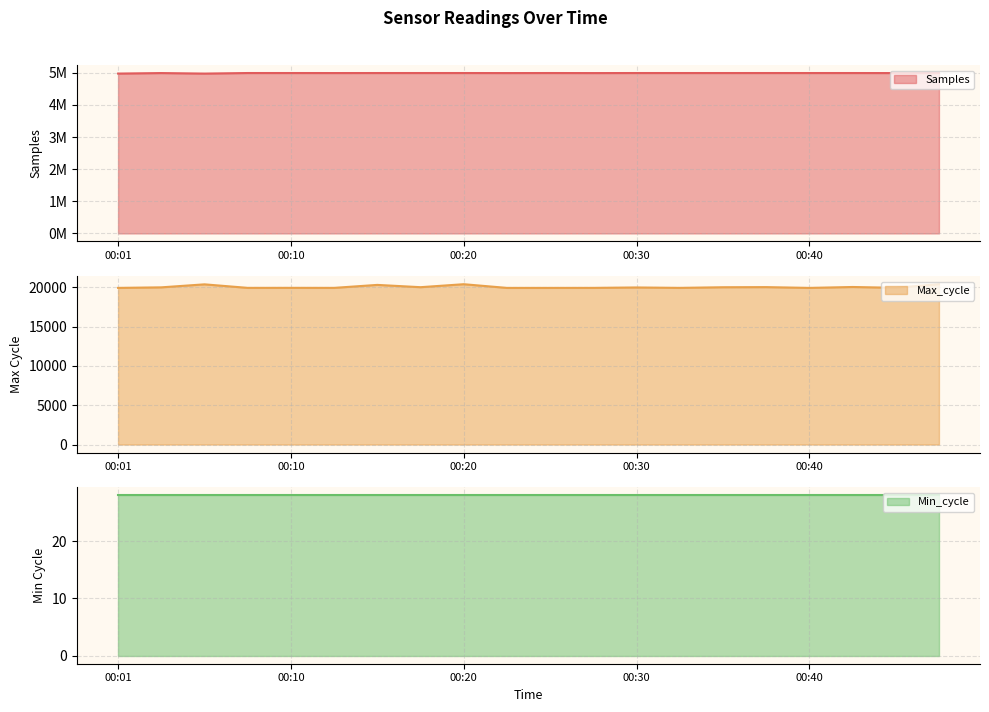

What is the average value of the Max_cycle series?

20034